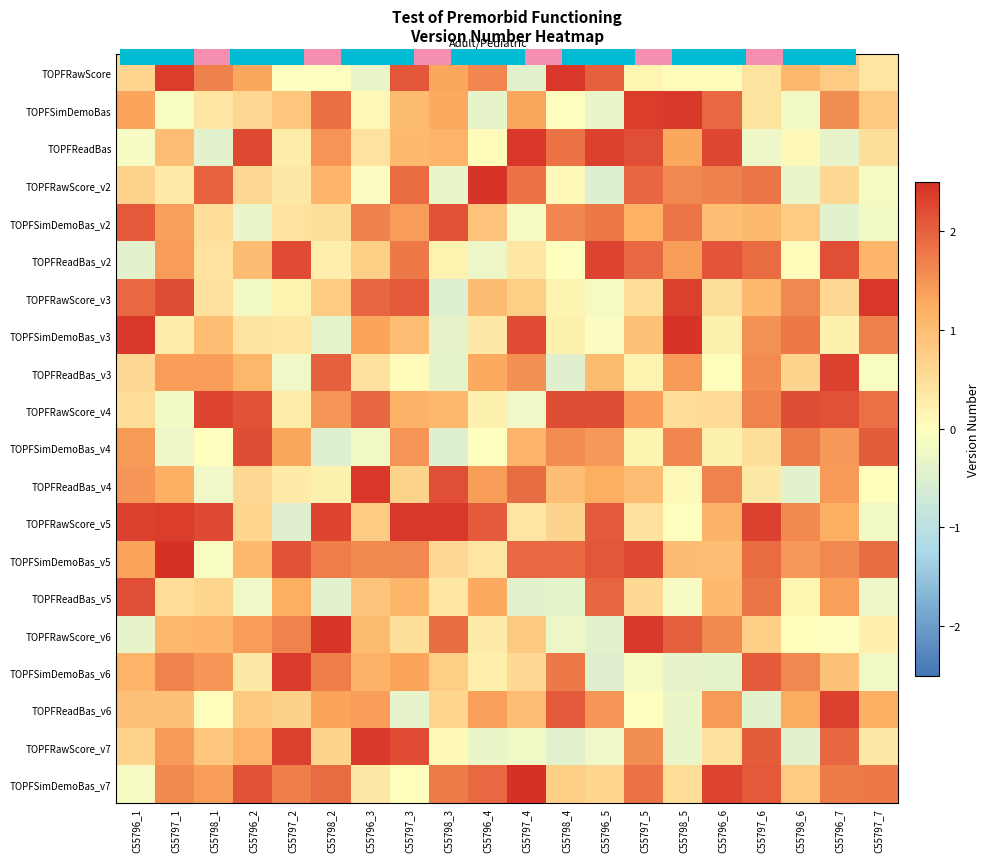

The value of TOPFReadBas_v3 at C55796_4 is 1.3. True or false?

True